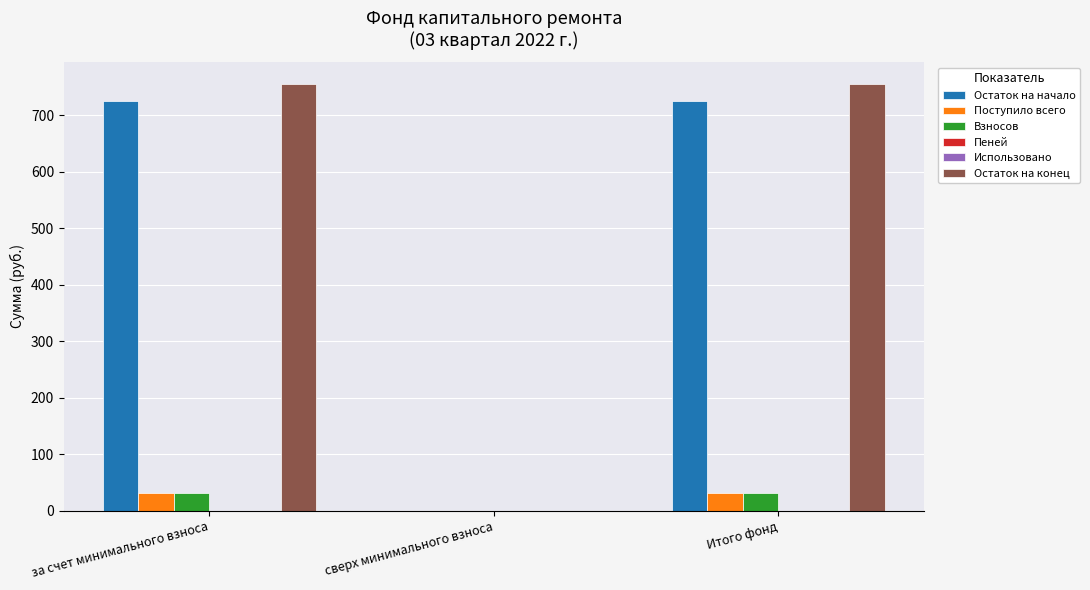

The value of Остаток на конец at за счет минимального взноса is 756.2. True or false?

True